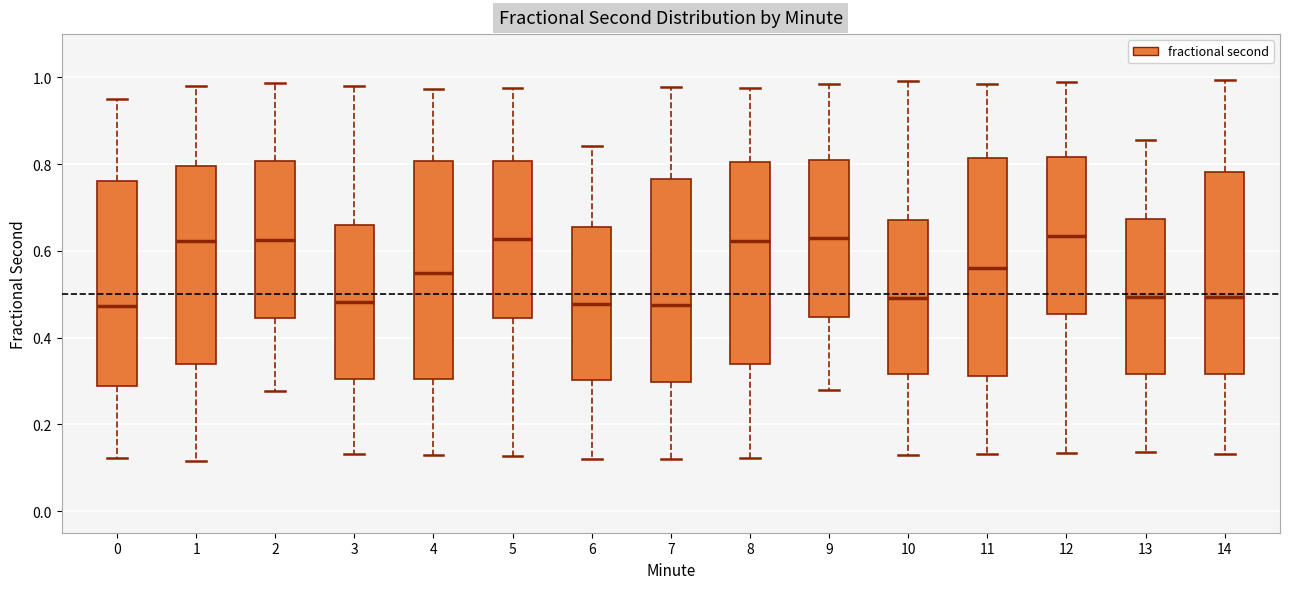

Where is the lower edge of the box at x = 3 on the y-axis? The values are not printed on the chart, so give them approximately, as read against the axis.

0.30